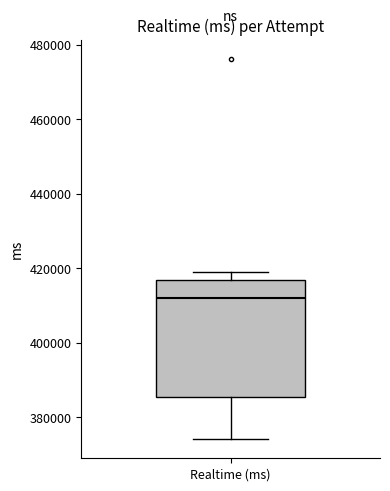

Where is the lower edge of the box for Realtime (ms) on the y-axis? The values are not printed on the chart, so give them approximately, as read against the axis.

386000